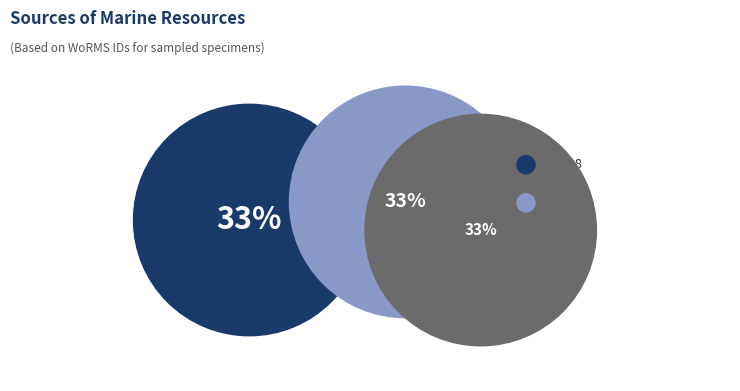

To the nearest percent, what is the combined percentage of RAS18 and EMR033?

67%